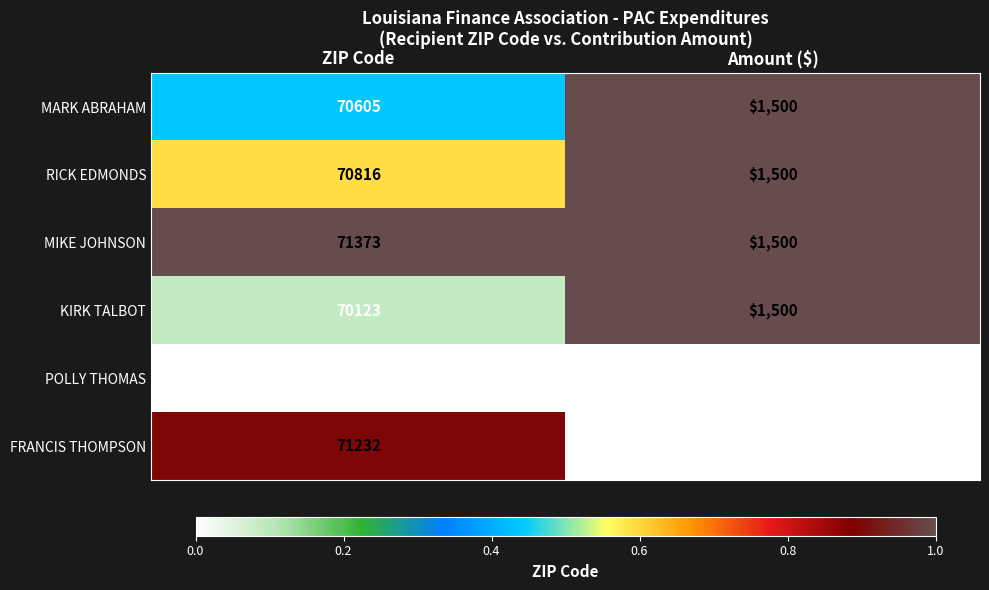

At ZIP Code, list the series in order from smallest to largest.

POLLY THOMAS, KIRK TALBOT, MARK ABRAHAM, RICK EDMONDS, FRANCIS THOMPSON, MIKE JOHNSON